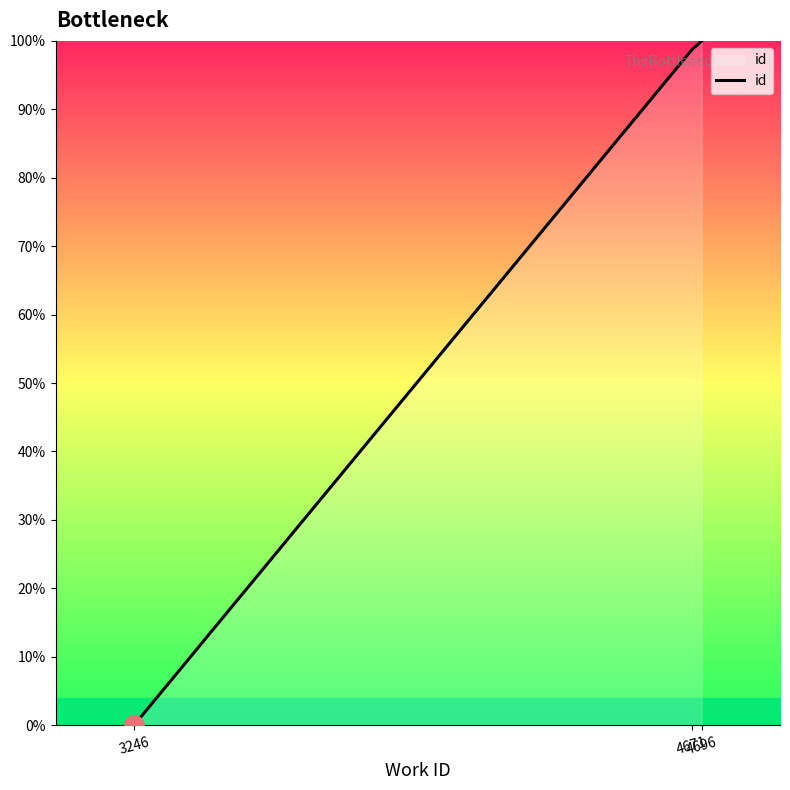

Rank the categories by value from lowest to highest.

3246, 4671, 4696